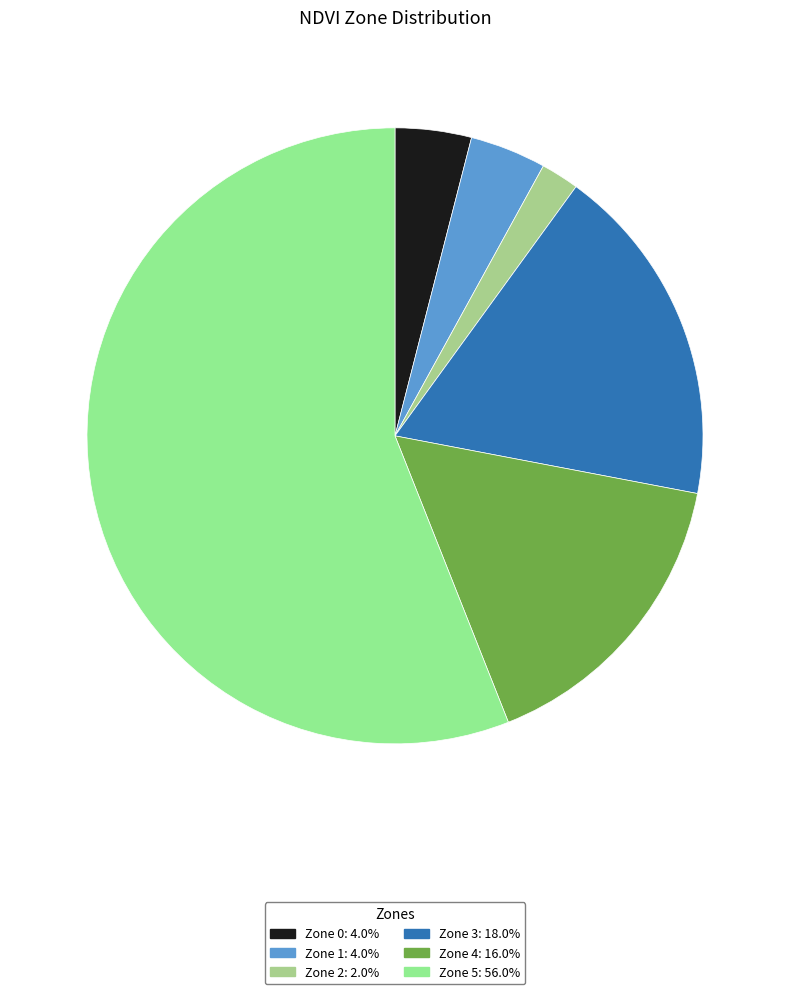

To the nearest percent, what percentage of the pie is Zone 4?

16%